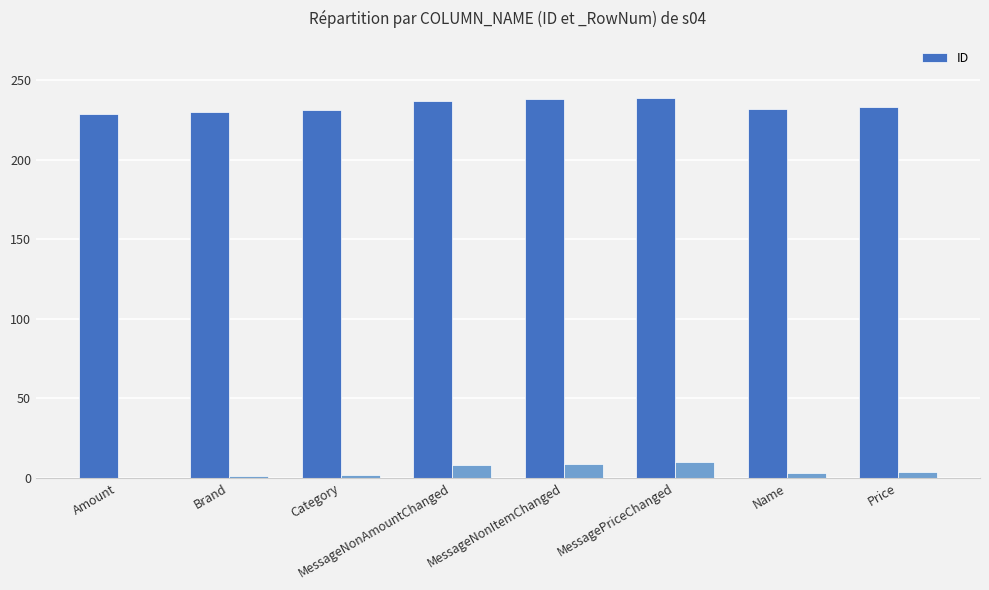

What is the difference between the second highest and second lowest values in the ID series?

8